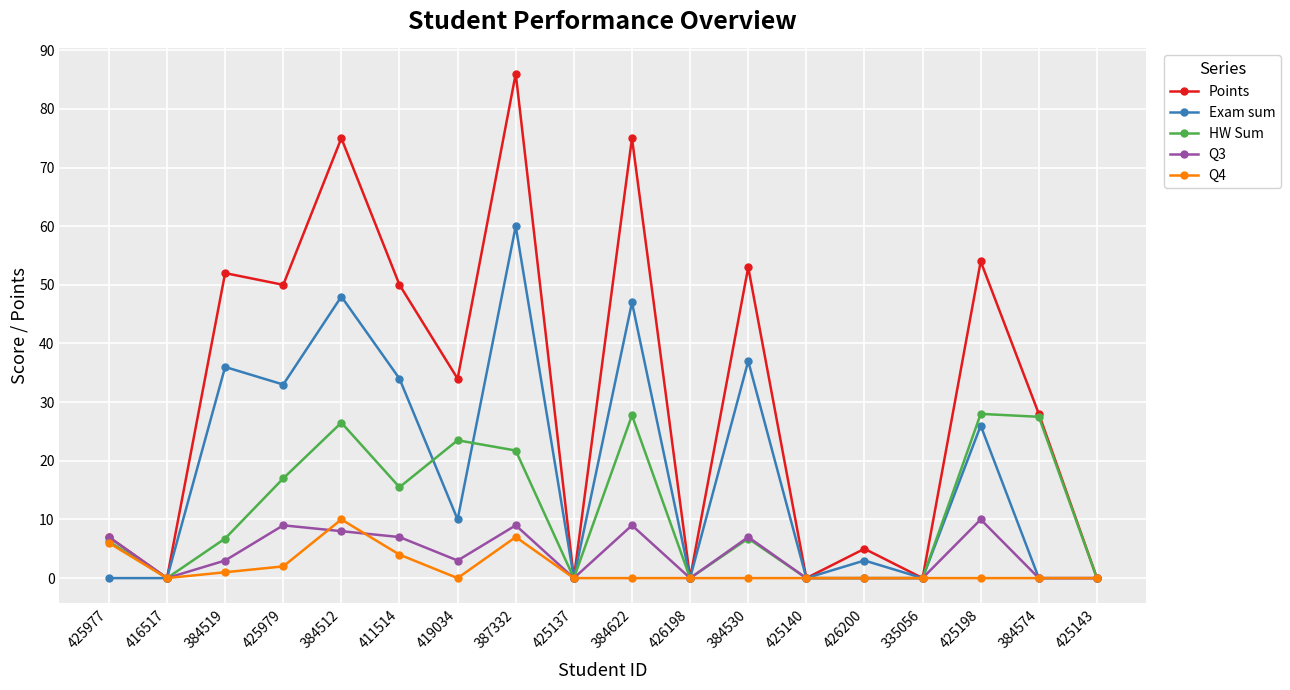

What is the maximum value for Q3?

10.0